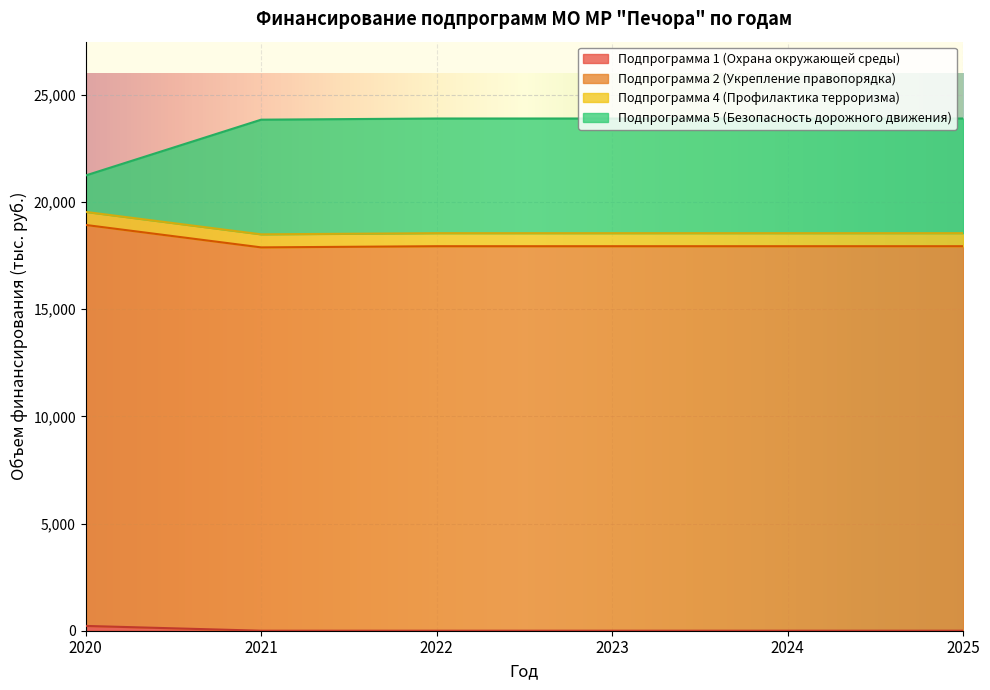

At which label does Подпрограмма 2 (Укрепление правопорядка) reach its peak?

2020